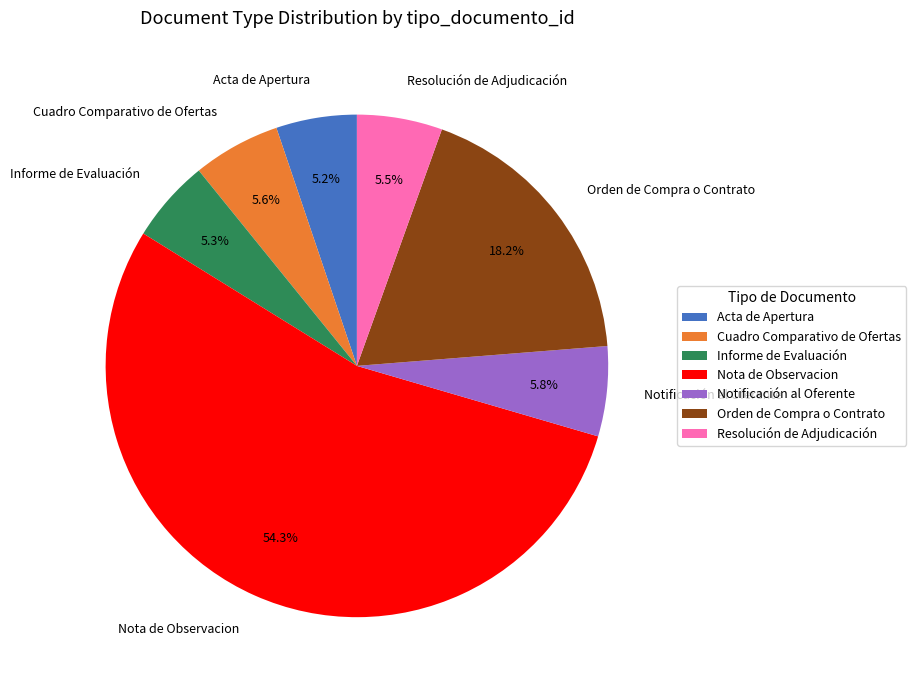

What percentage is the Orden de Compra o Contrato slice, to the nearest percent?

18%